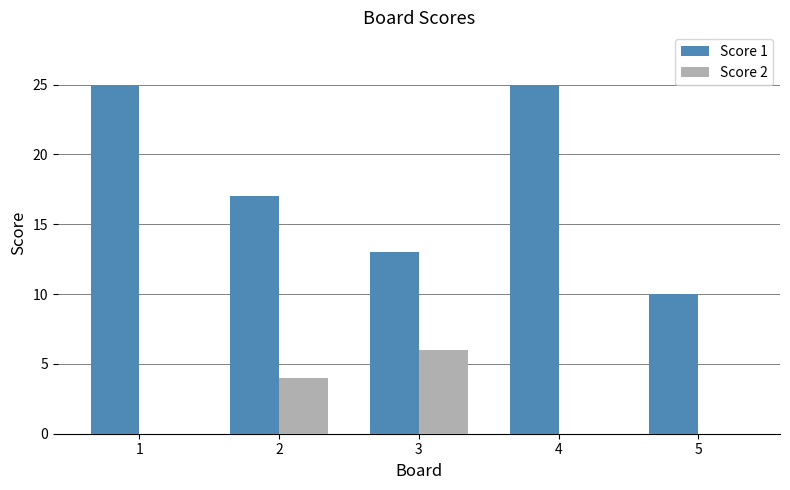

The Score 2 series shows 6 at 3. True or false?

True